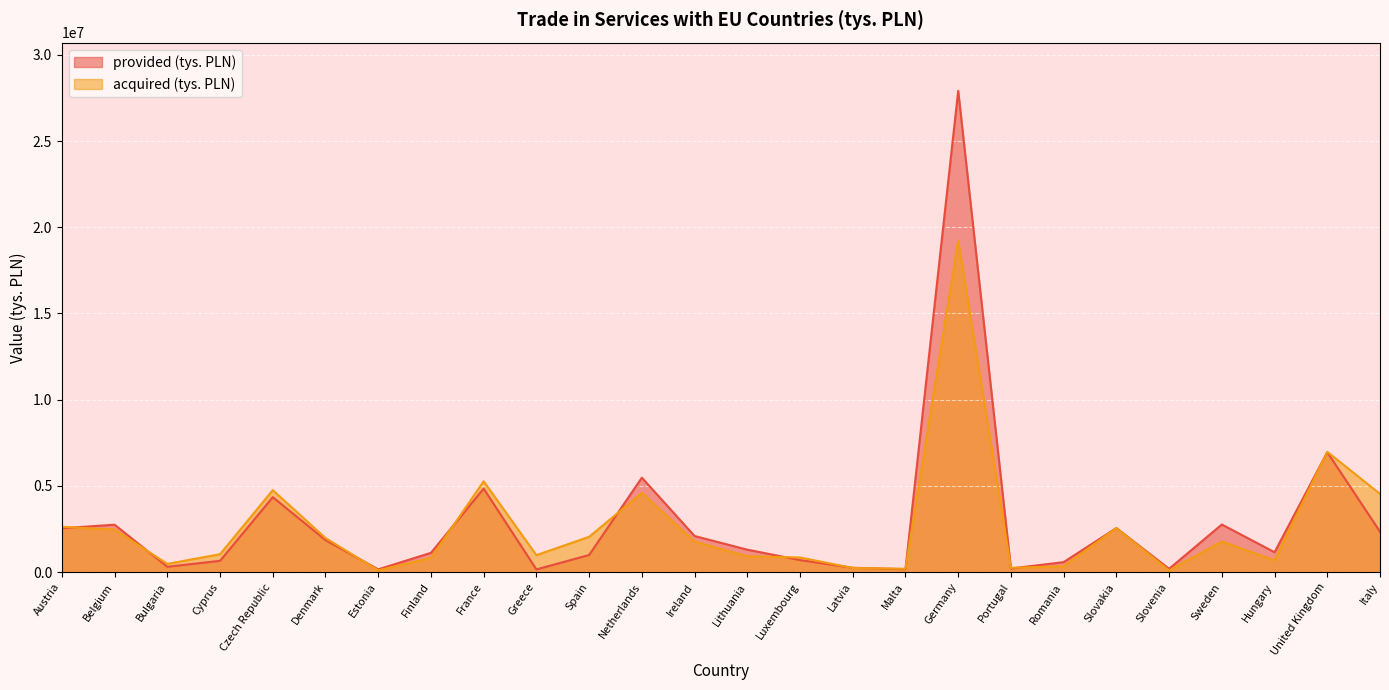

At which category does the chart reach its minimum across all series?

Slovenia